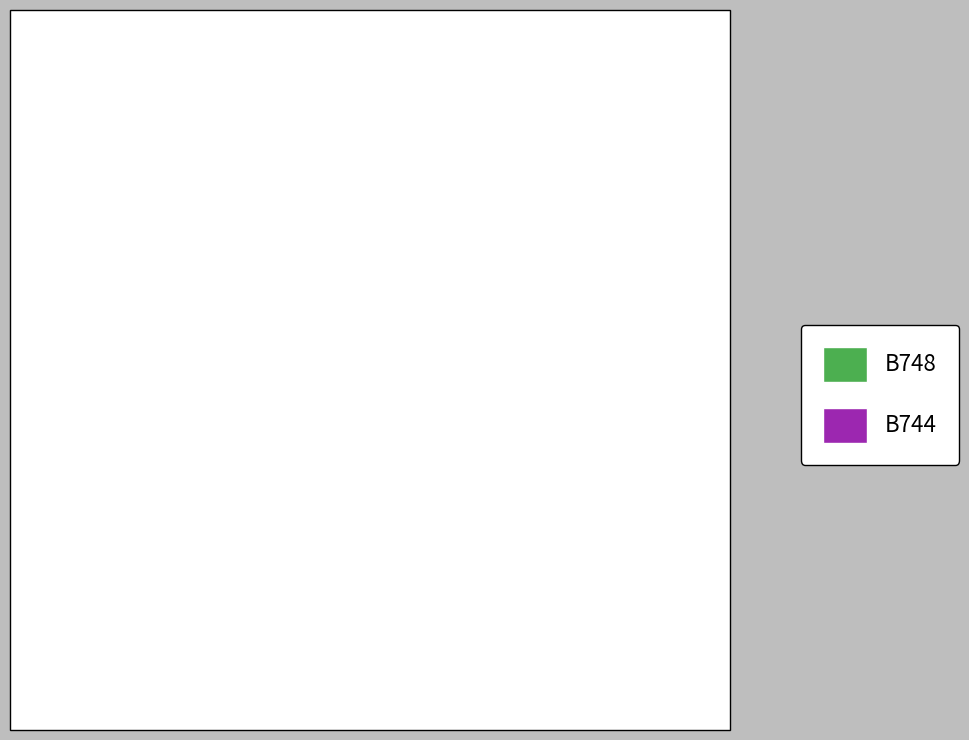

Combined, do B748 and B744 account for over 50%?

Yes